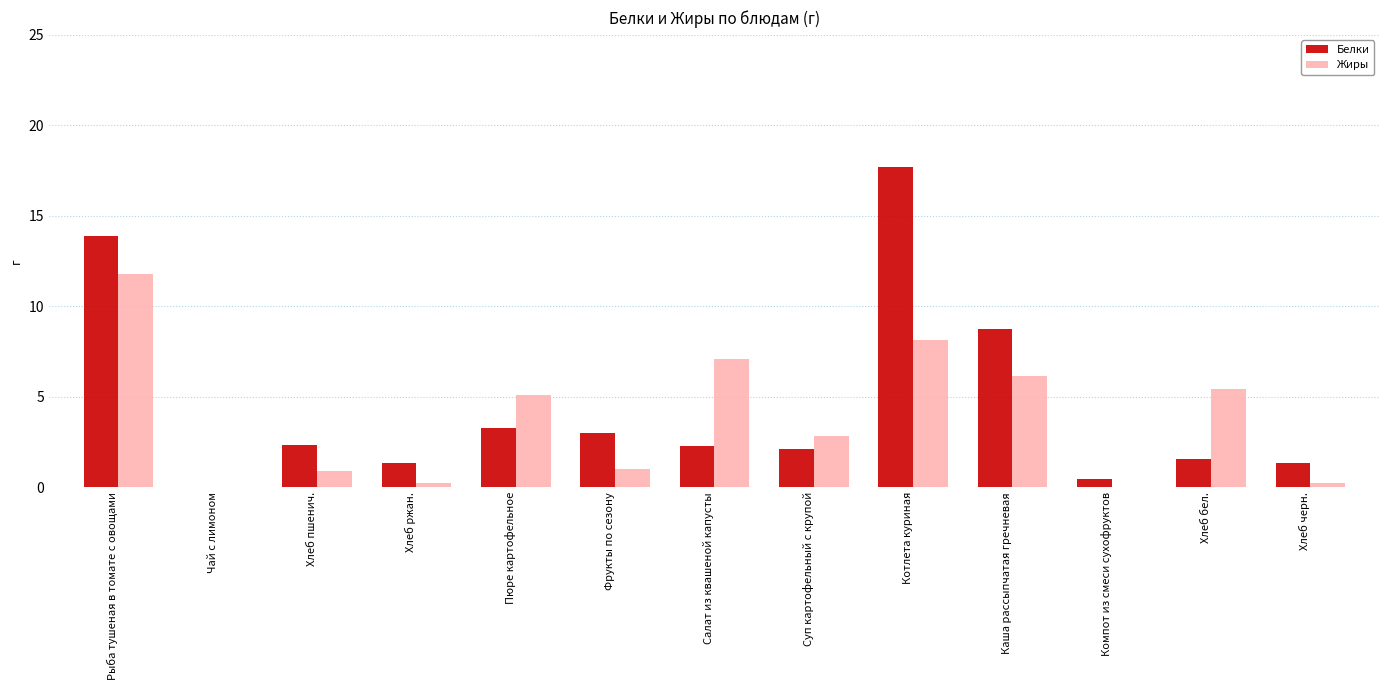

What is the highest value of the Жиры series?

11.8